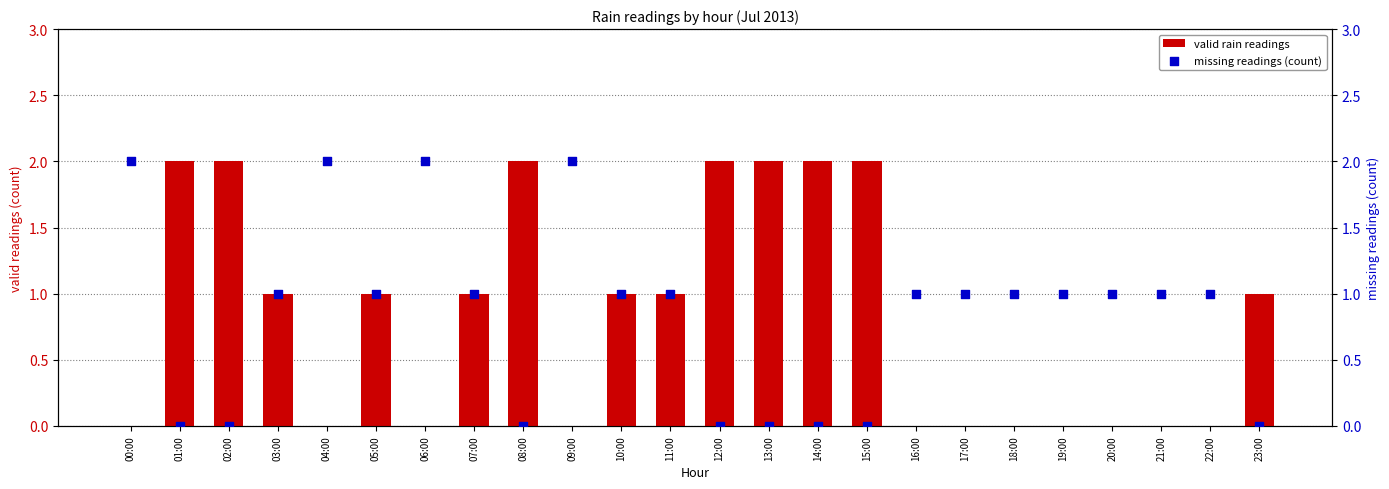

Which series has the largest Y range (max minus min)?

valid rain readings